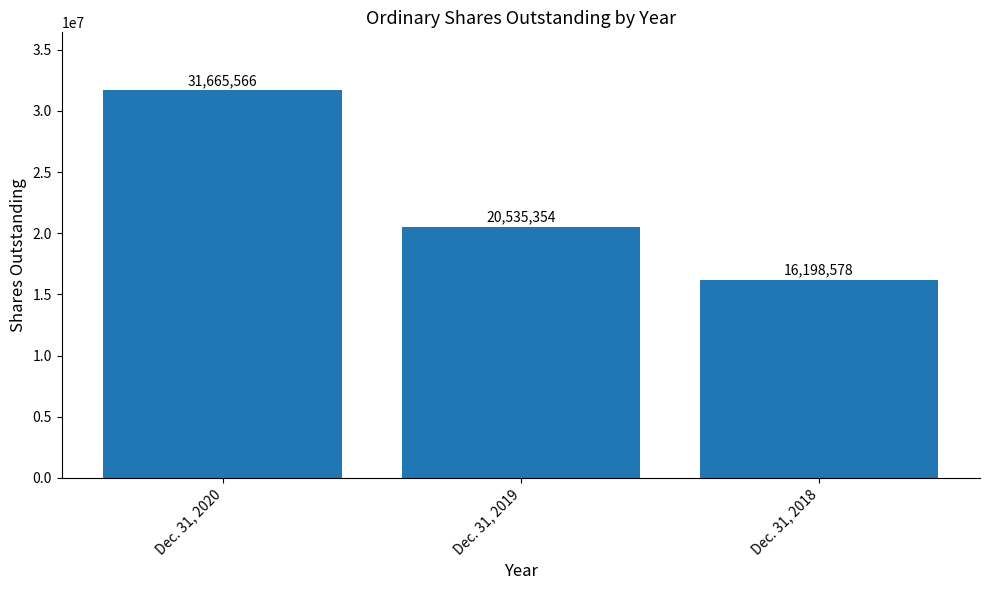

Which category has the highest value across all series?

Dec. 31, 2020